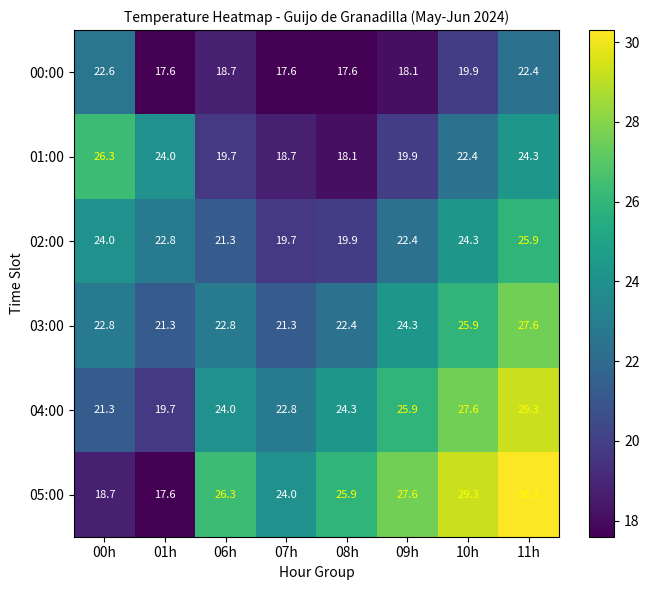

Between 07h and 09h, which series saw the biggest shift?

05:00